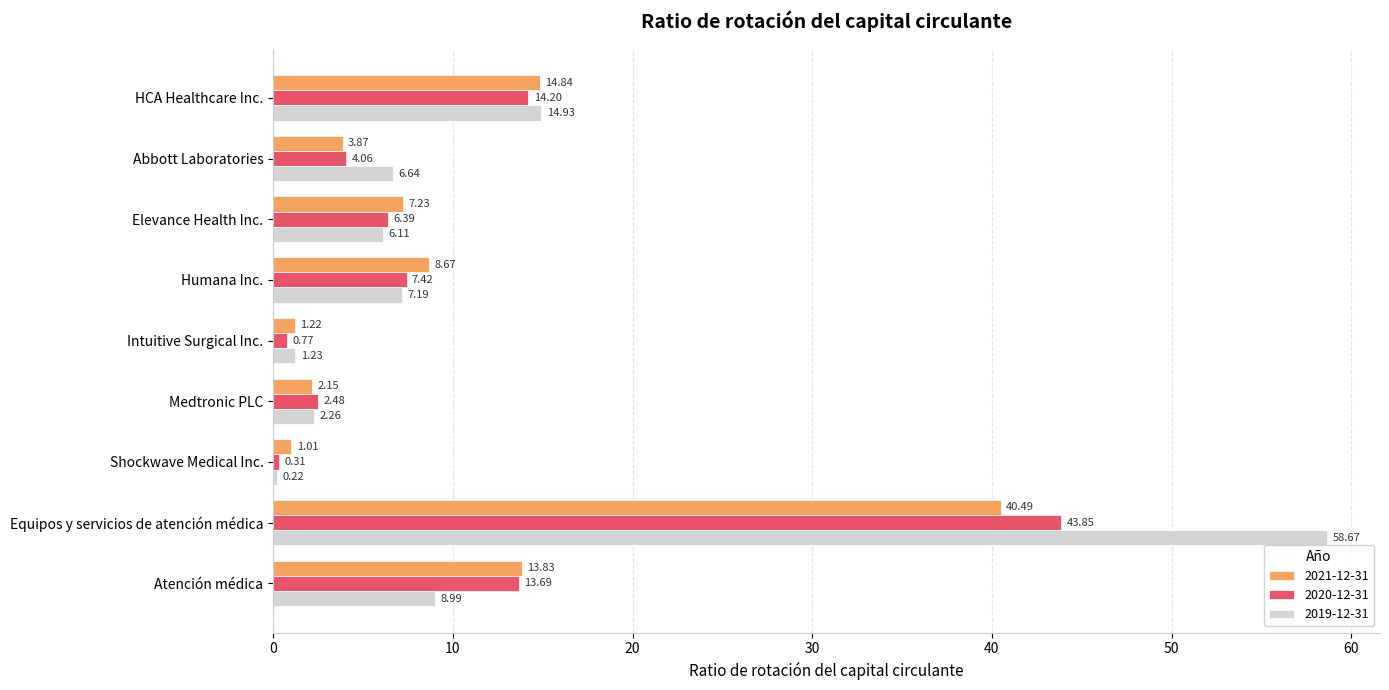

Which category has the highest value across all series?

Equipos y servicios de atención médica